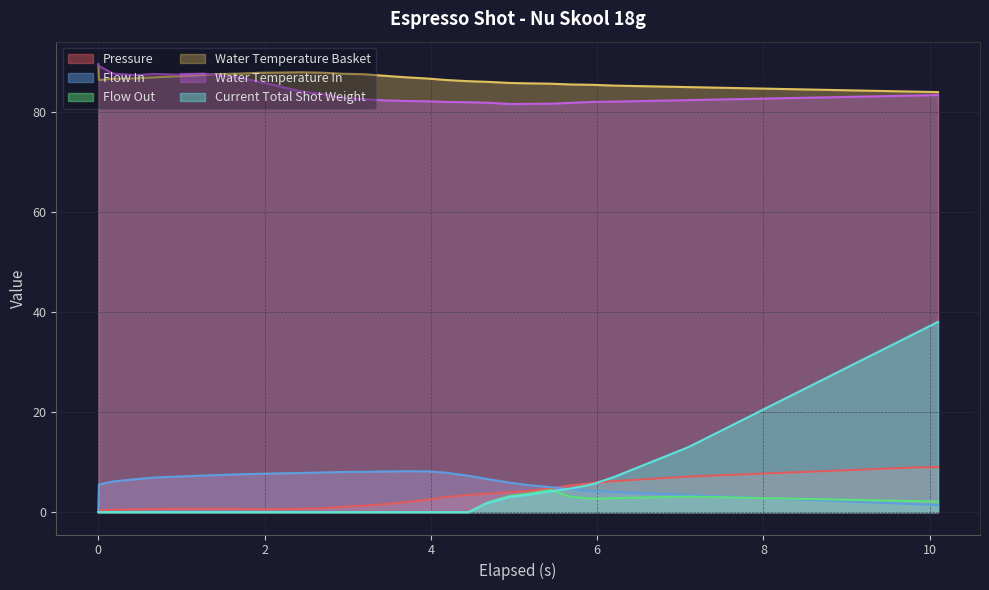

What is the value of the flow_in point at the 3rd from the left?

6.1